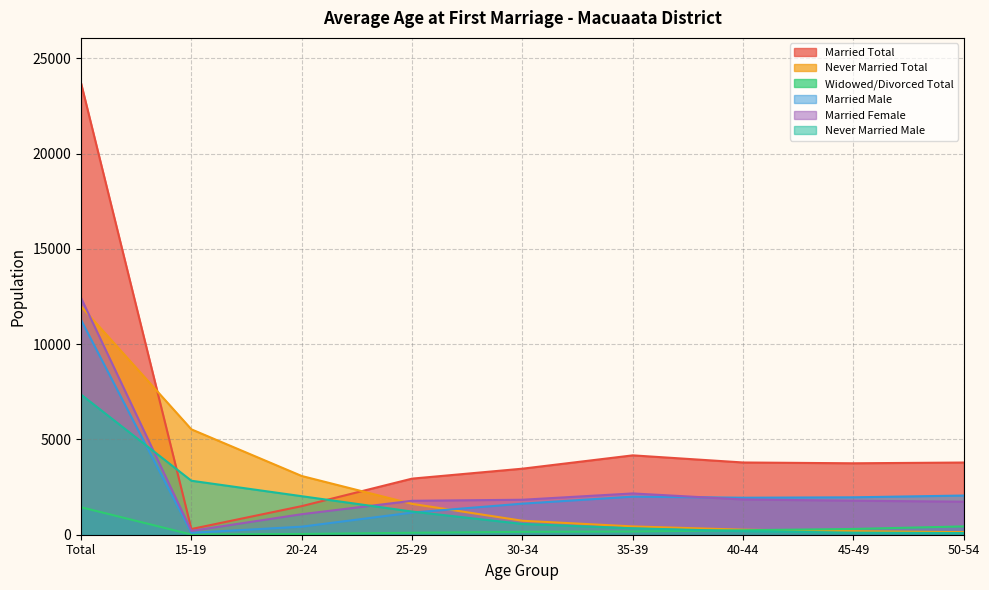

Which series has the largest range (max minus min)?

Married Total